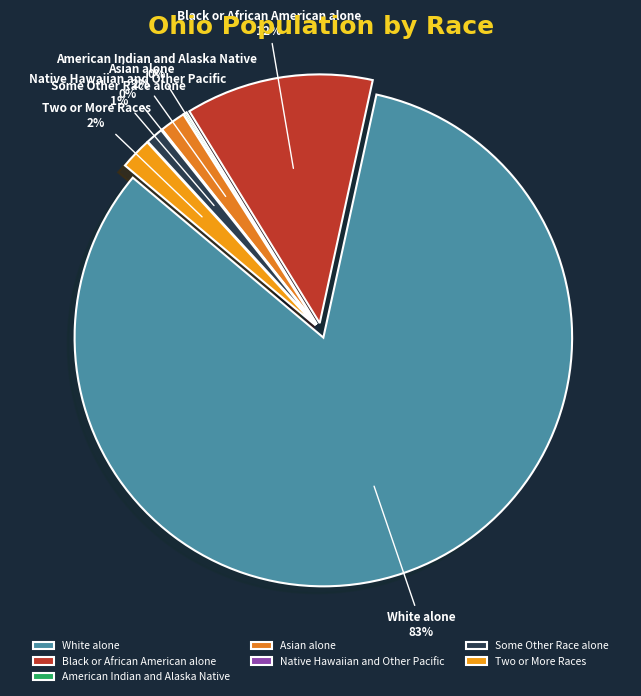

Does any single category account for the majority?

Yes